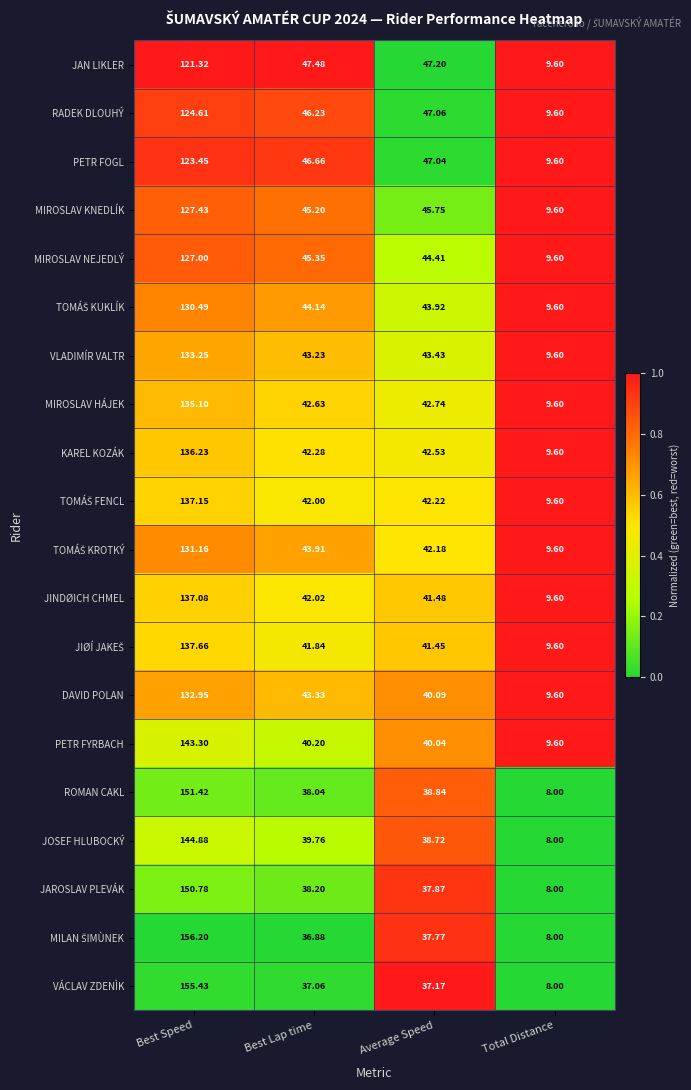

Which category has the lowest value across all series?

Total Distance